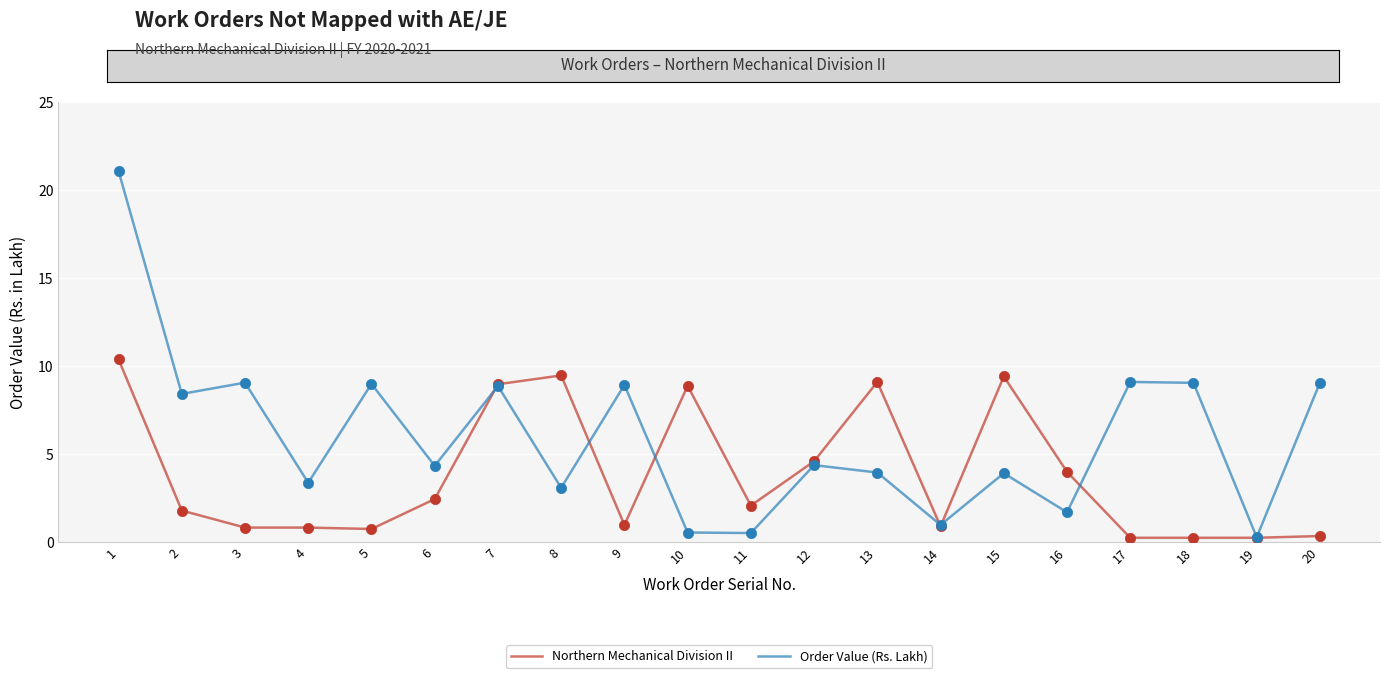

What is the total value across all series at 18?

9.3